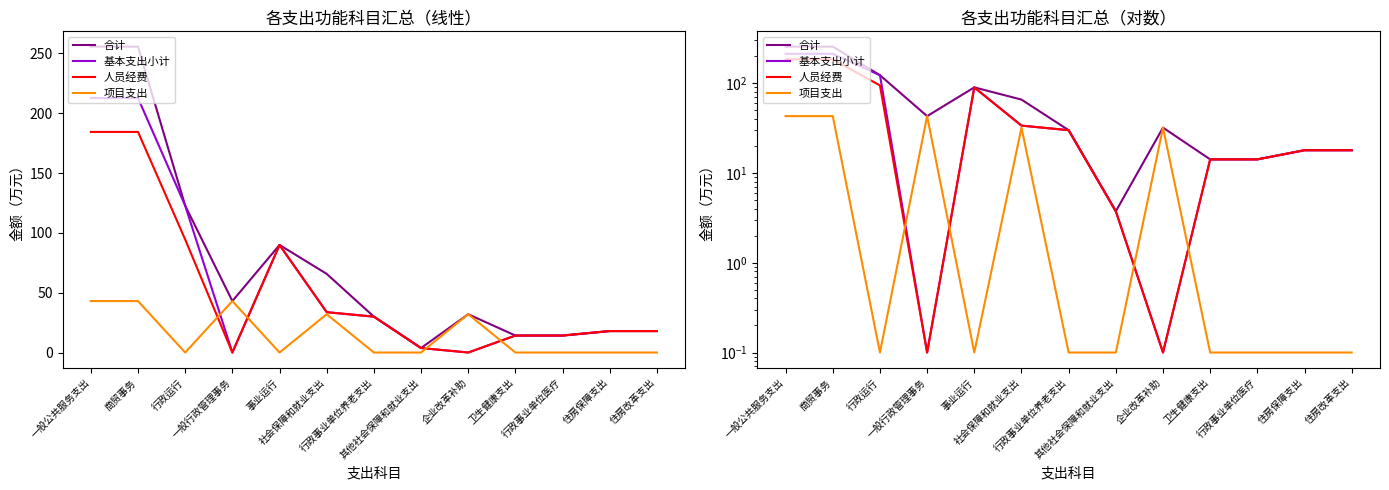

List the series in order of their peak value, highest first.

合计, 基本支出小计, 人员经费, 项目支出